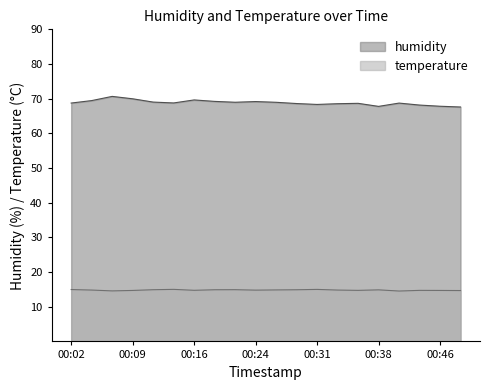

Where is temperature nearest to the value 14?

00:41